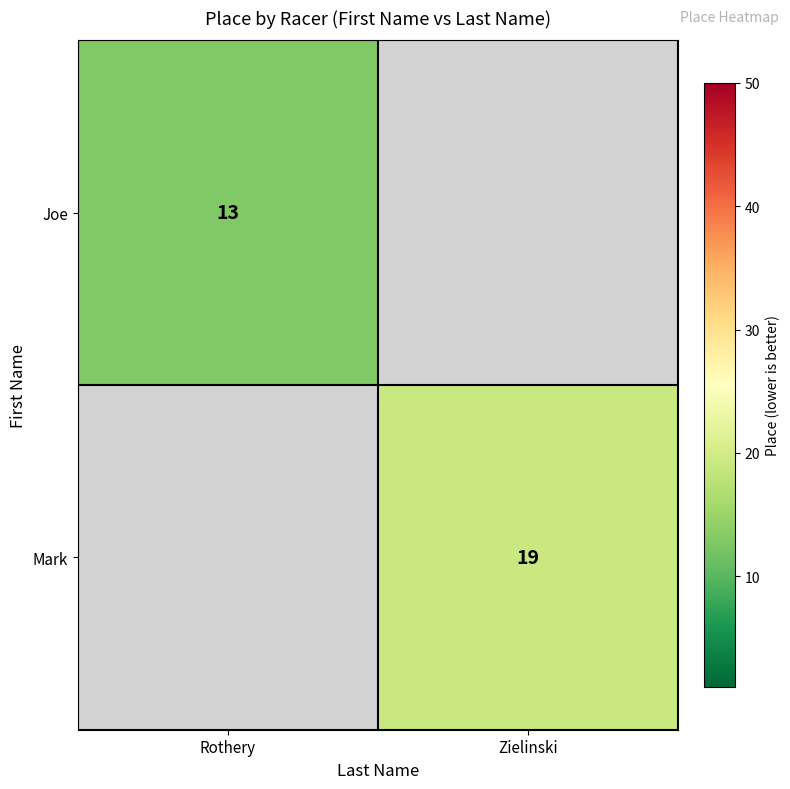

The value of Mark at Zielinski is 33. True or false?

False